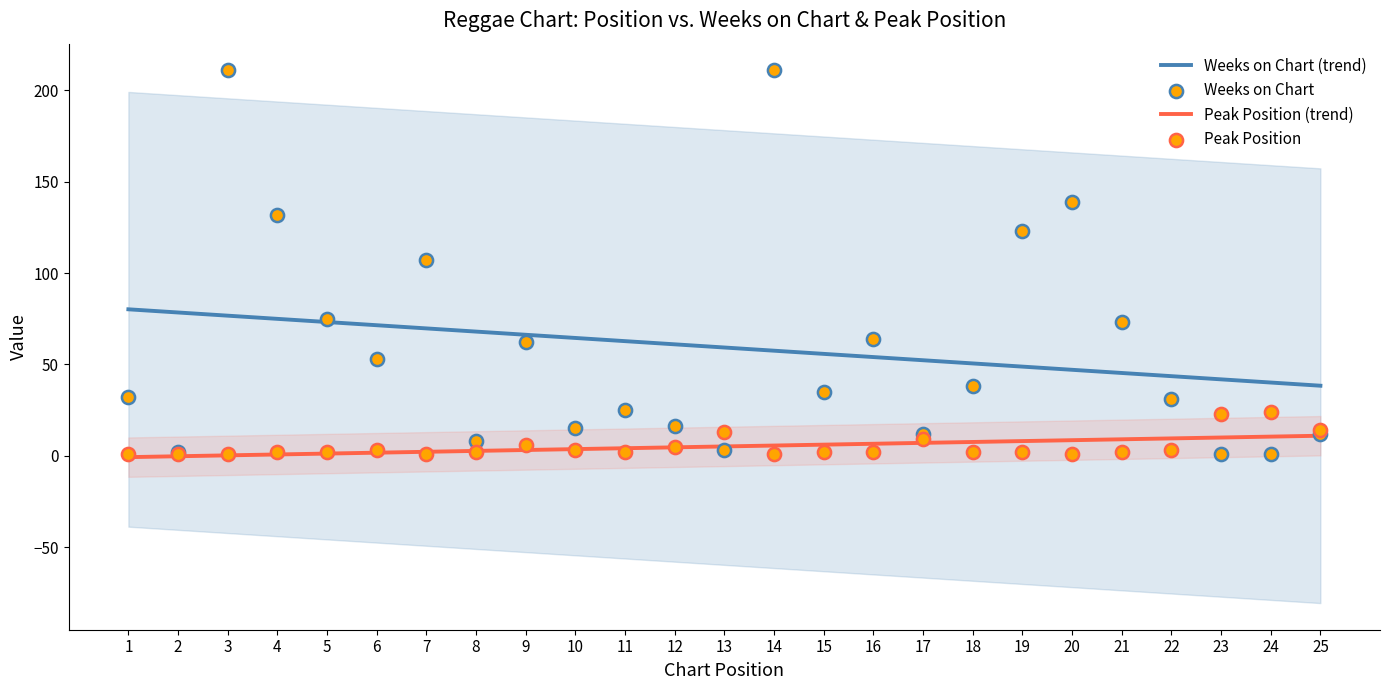

At how many categories does at least one series exceed 2?

24